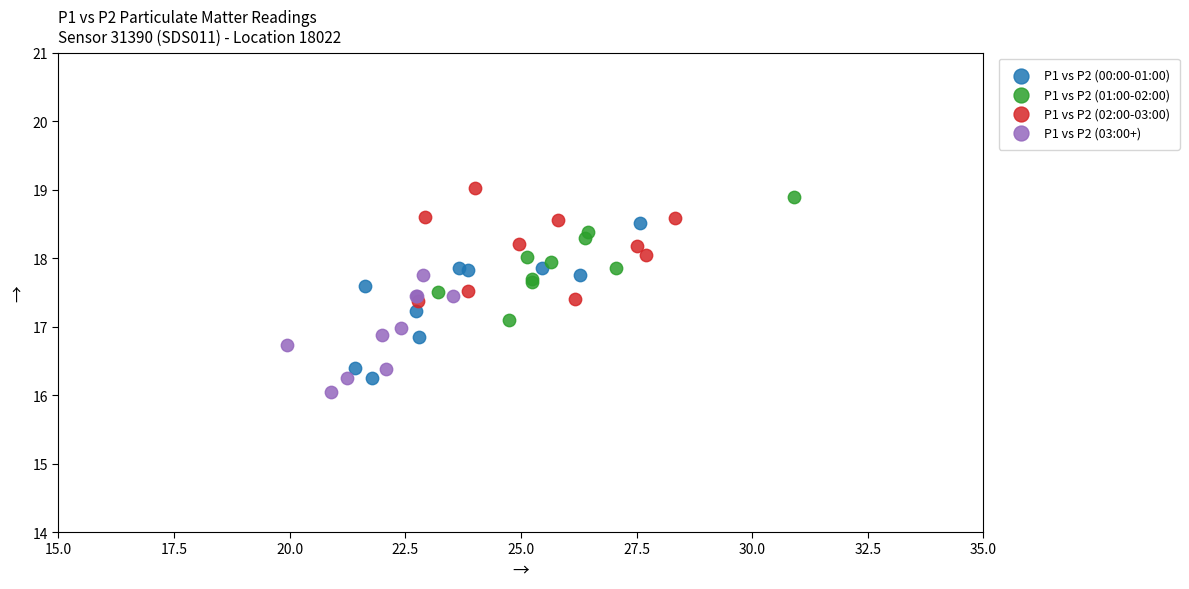

What are all the series names shown in the legend?

P1 vs P2 (00:00-01:00), P1 vs P2 (01:00-02:00), P1 vs P2 (02:00-03:00), P1 vs P2 (03:00+)